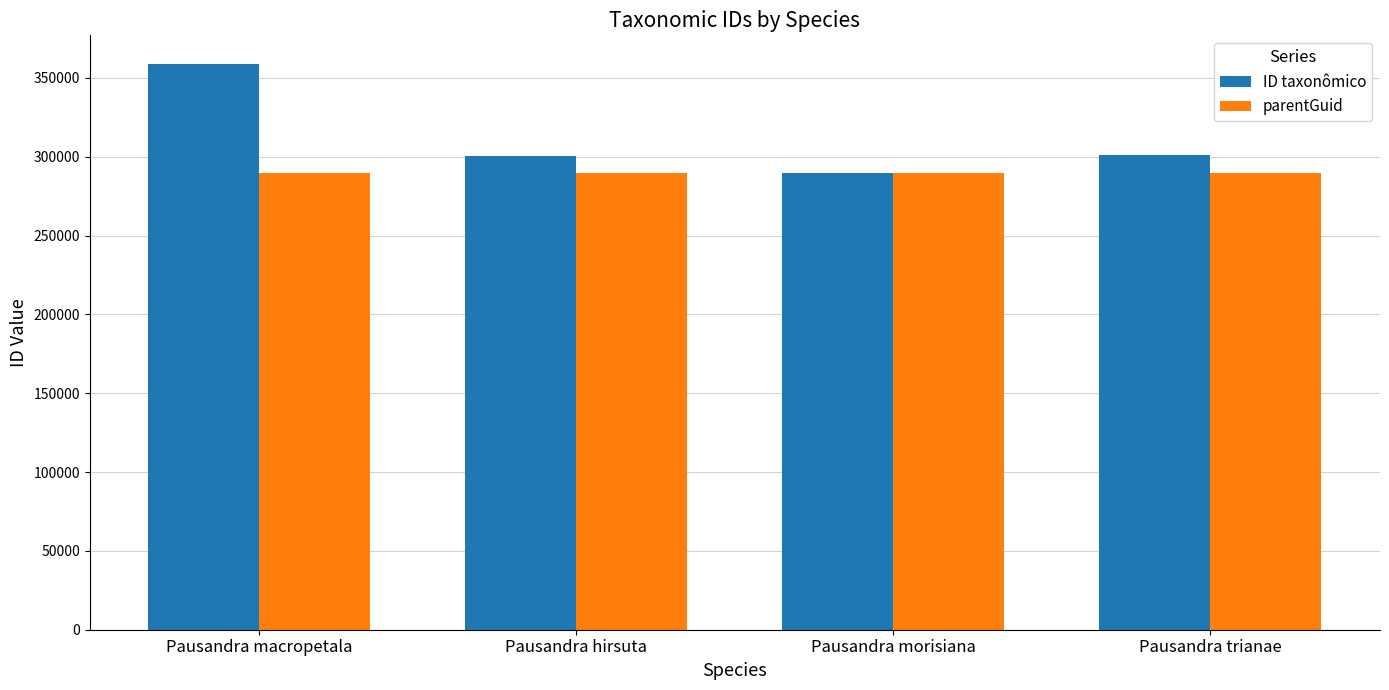

What is the sum of all parentGuid values?

1158392